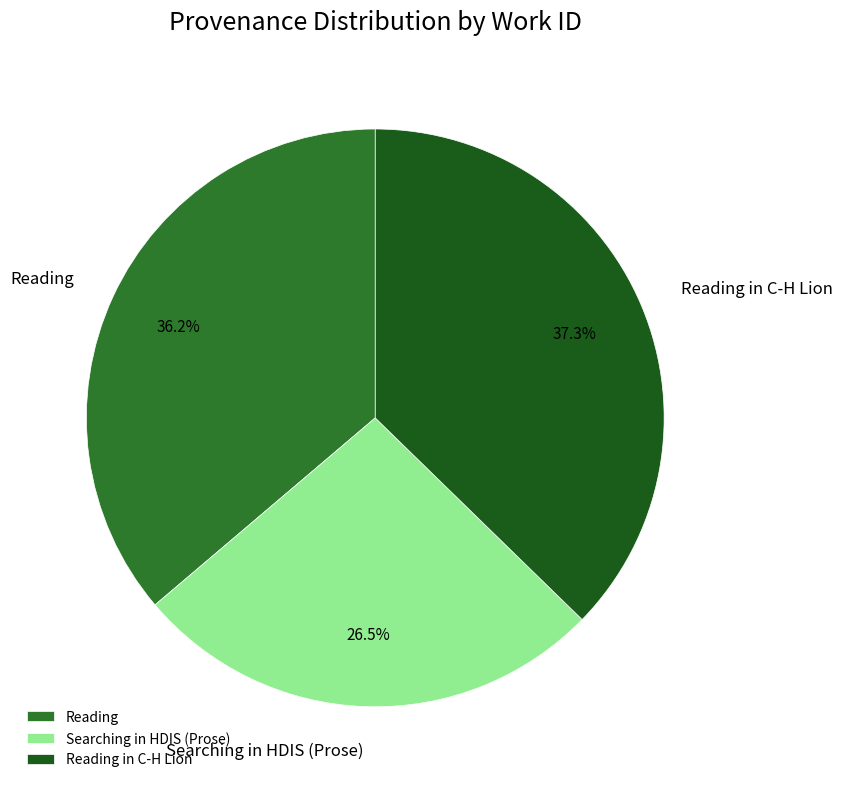

Combined, what portion of the pie is Reading in C-H Lion and Searching in HDIS (Prose)?

63.8%